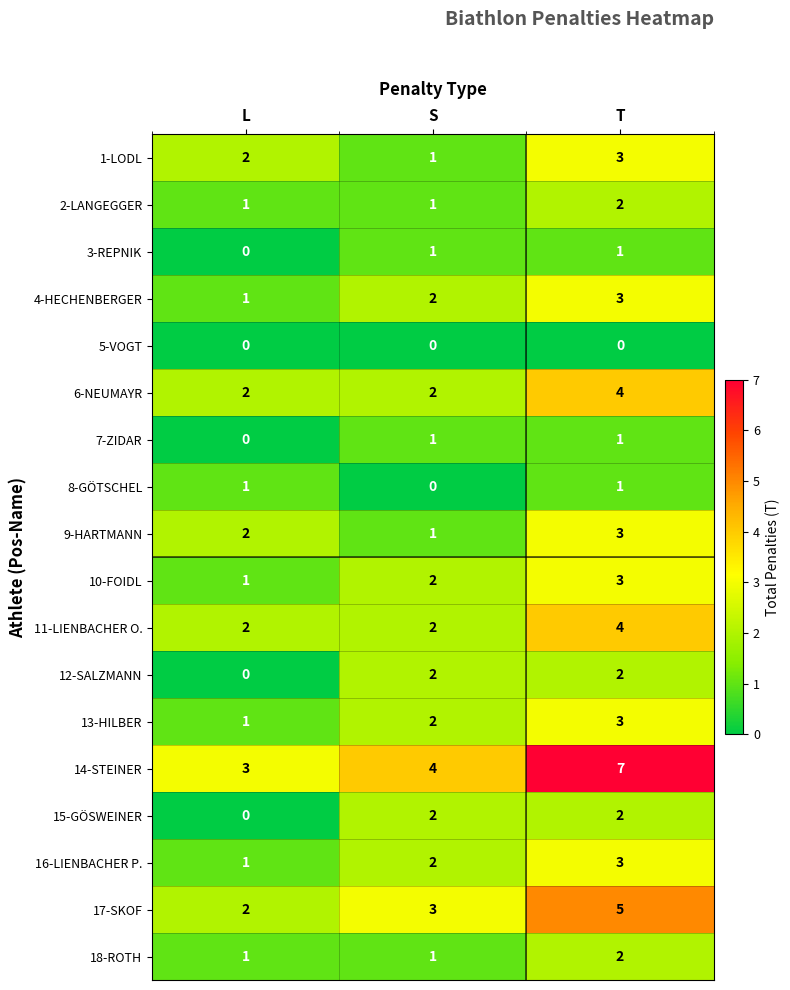

What is the spread (max minus min) of values at L?

3